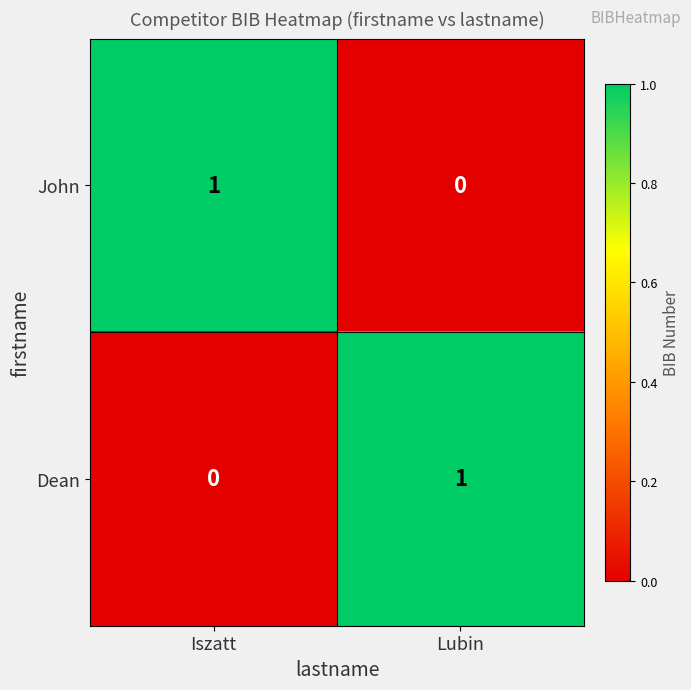

Where is Dean nearest to the value 0?

Iszatt